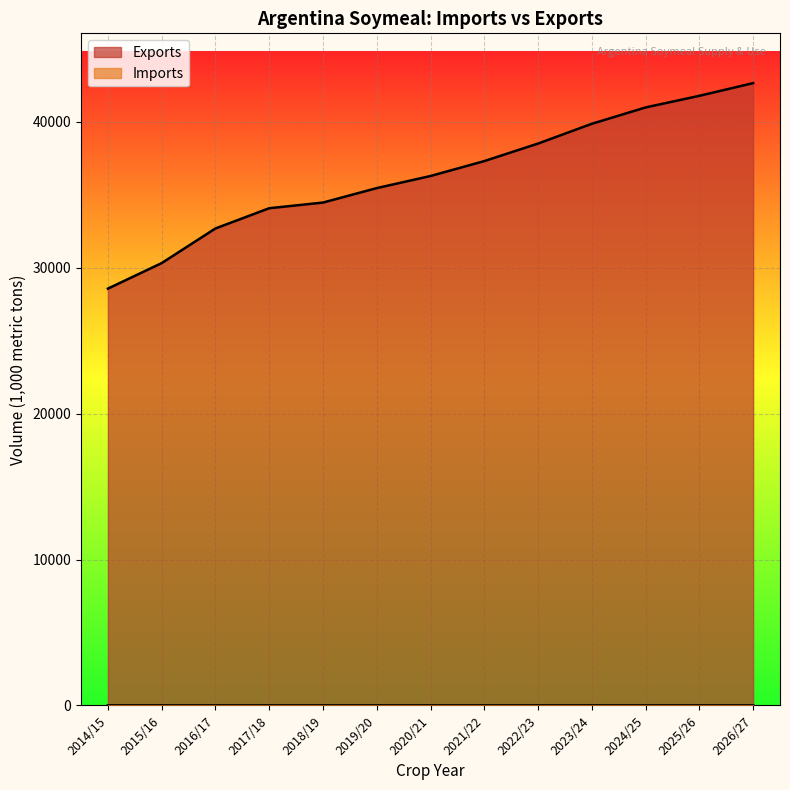

True or false: Imports and Exports intersect in this chart.

False